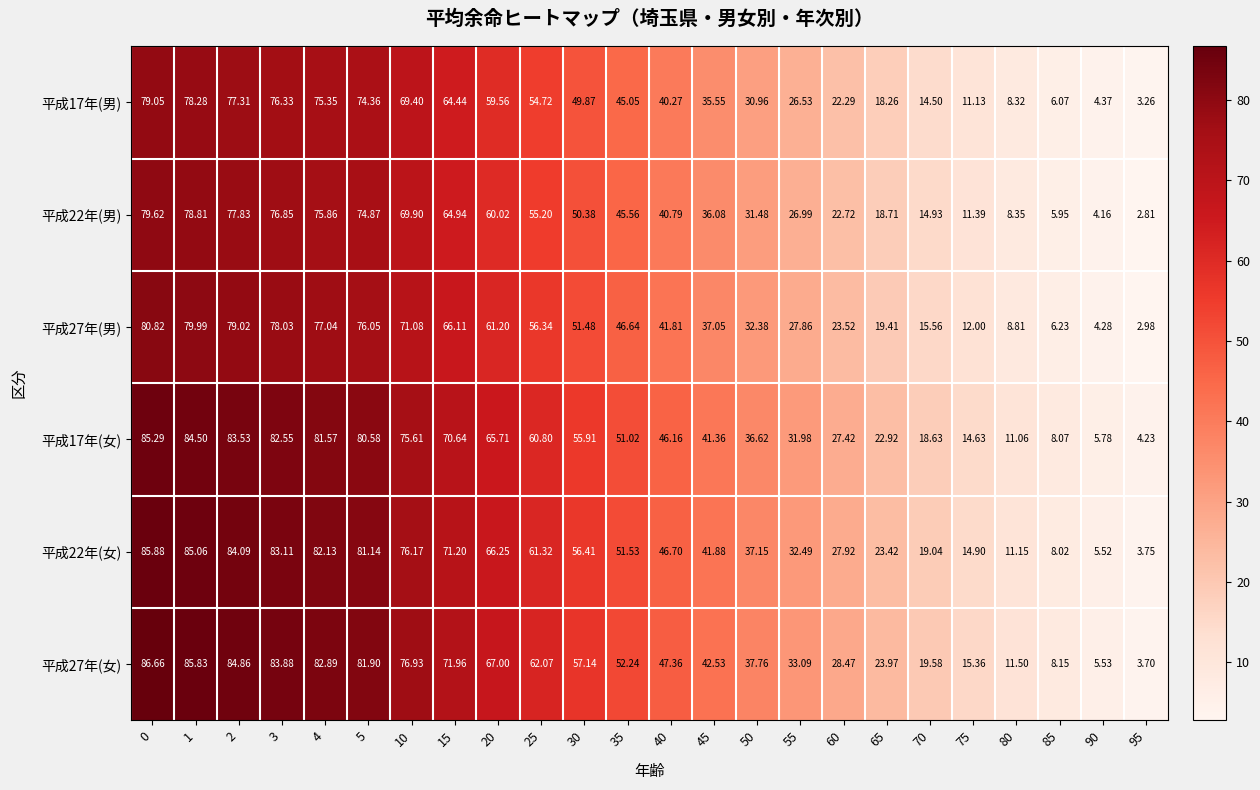

Which series has the largest range (max minus min)?

平成27年(女)